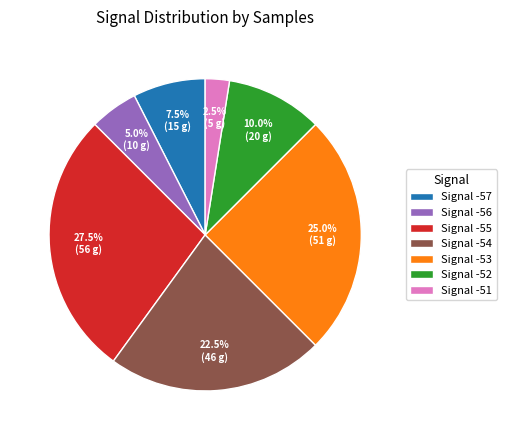

Rank the categories by value from lowest to highest.

Signal -51, Signal -56, Signal -57, Signal -52, Signal -54, Signal -53, Signal -55